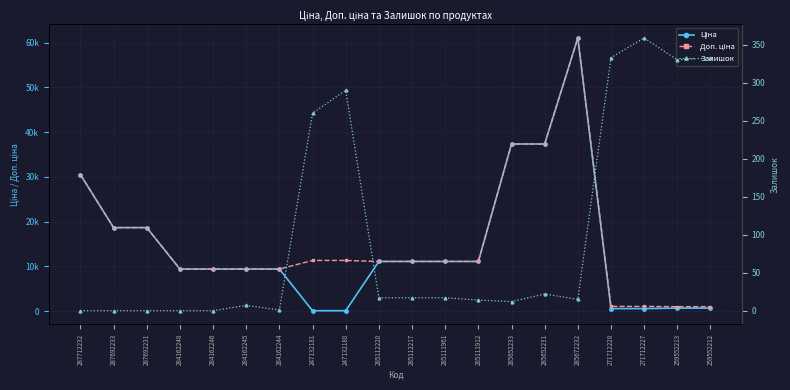

At how many categories does at least one series exceed 9500?

12